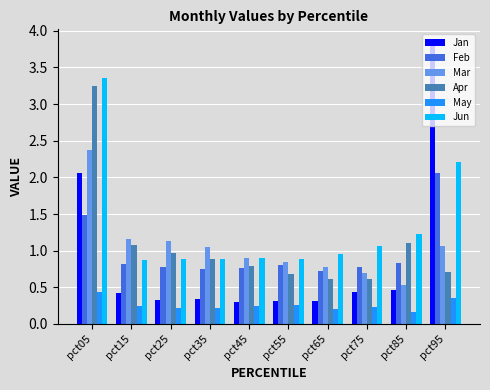

Which series has the largest range (max minus min)?

Jan